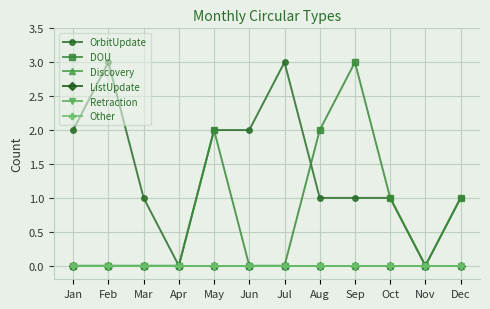

How many lines are shown in the chart?

6